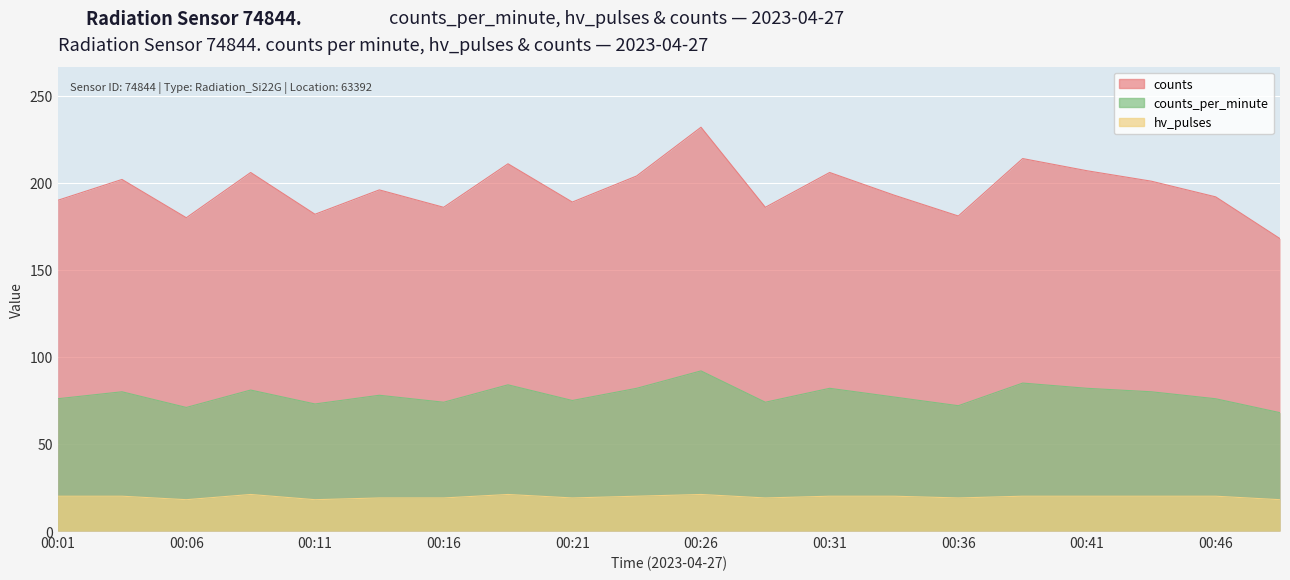

At which label does counts first exceed 196?

00:03